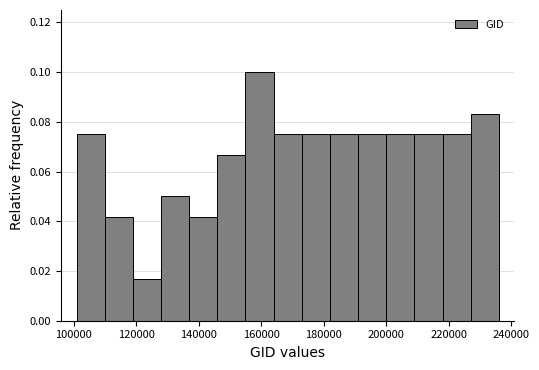

How tall is the bar that spans 128000 to 136000 on the x-axis? Neither the bar edges nor the heights are printed on the chart, so give them approximately, as read against the axes.

0.050